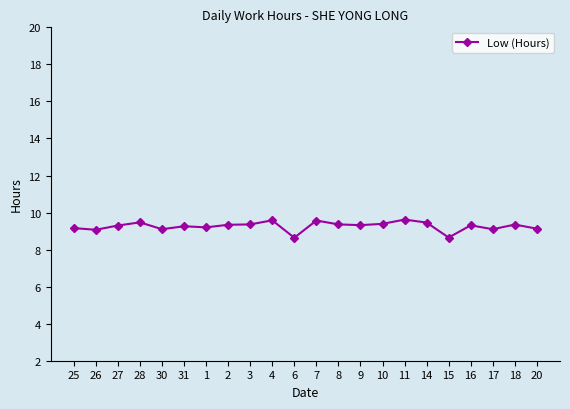

True or false: the data shows 9.4 at 3.

True